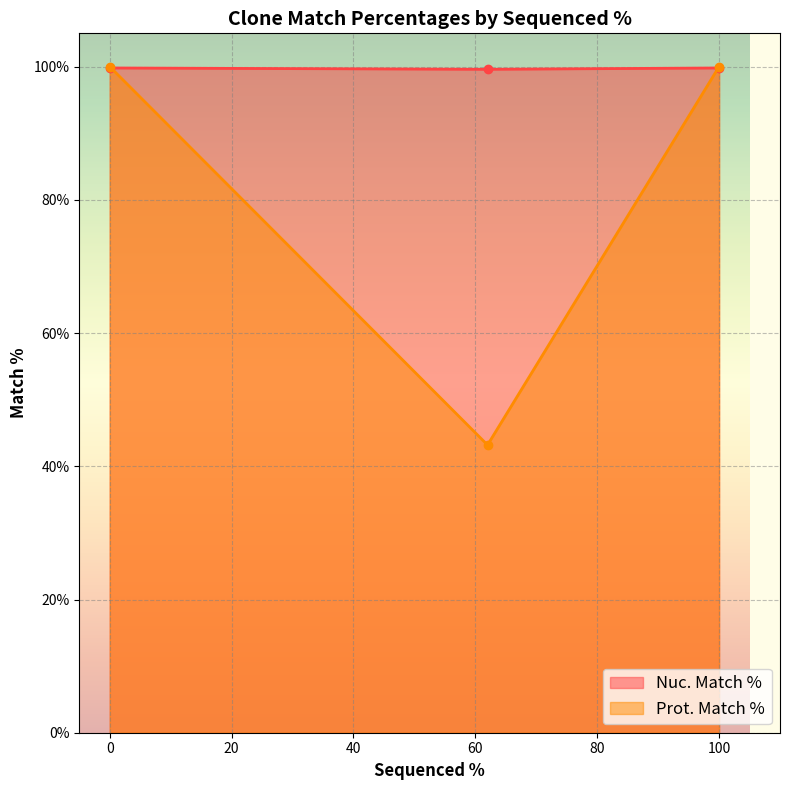

Which series has the widest spread of values?

Prot. Match %